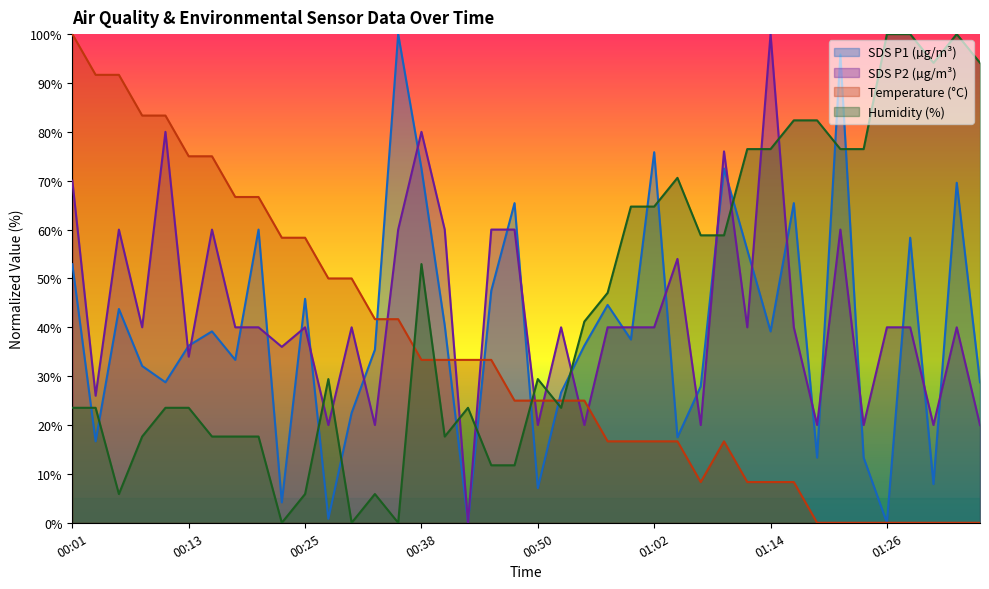

At which category does SDS_P2 reach its first local valley?

00:03